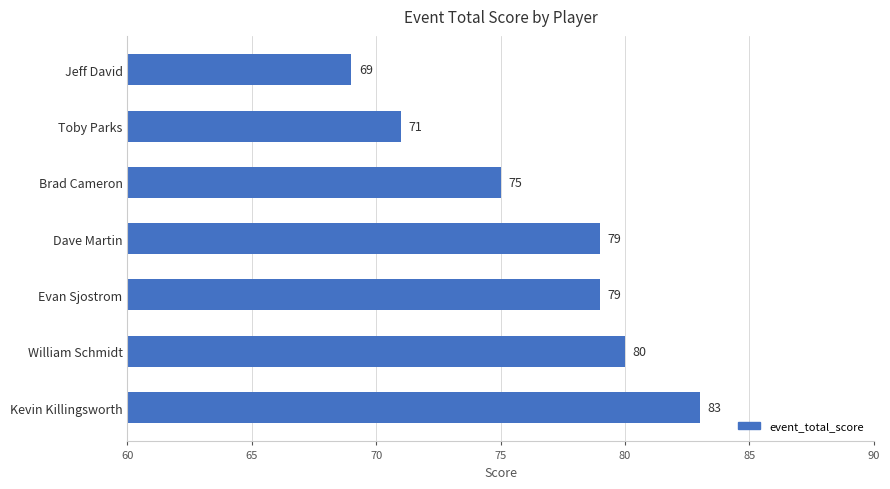

At which label is the value closest to 76?

Brad Cameron